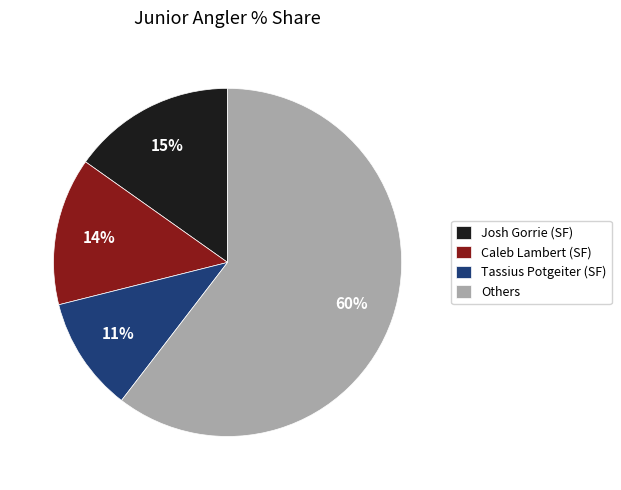

Rank the categories by value from lowest to highest.

Tassius Potgeiter (SF), Caleb Lambert (SF), Josh Gorrie (SF), Others